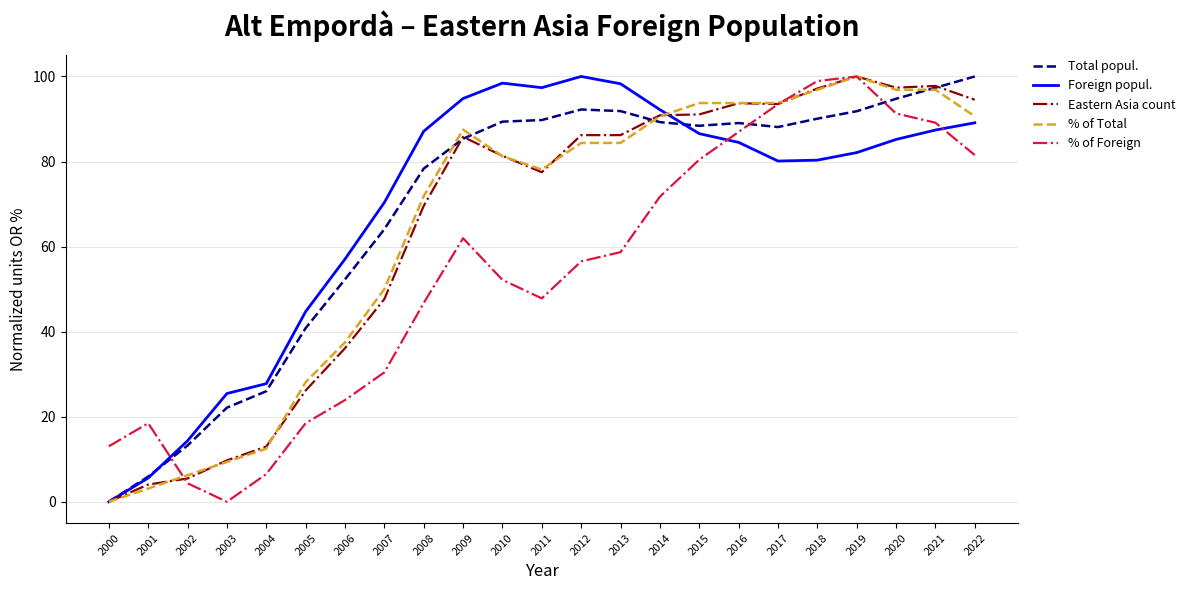

The value of Total popul. at 2012 is 92.2. True or false?

True